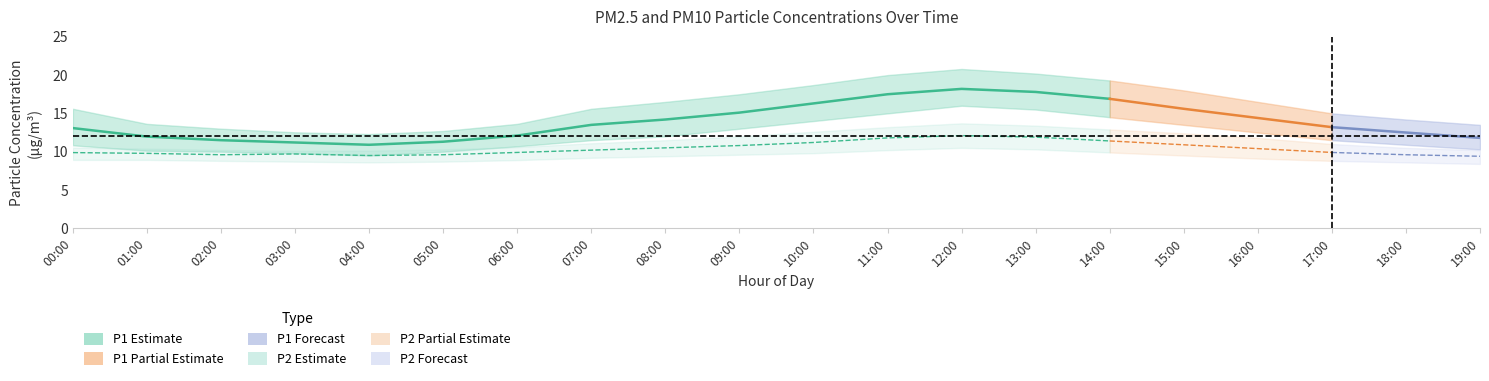

Between 19:00 and 07:00, which is larger?

07:00